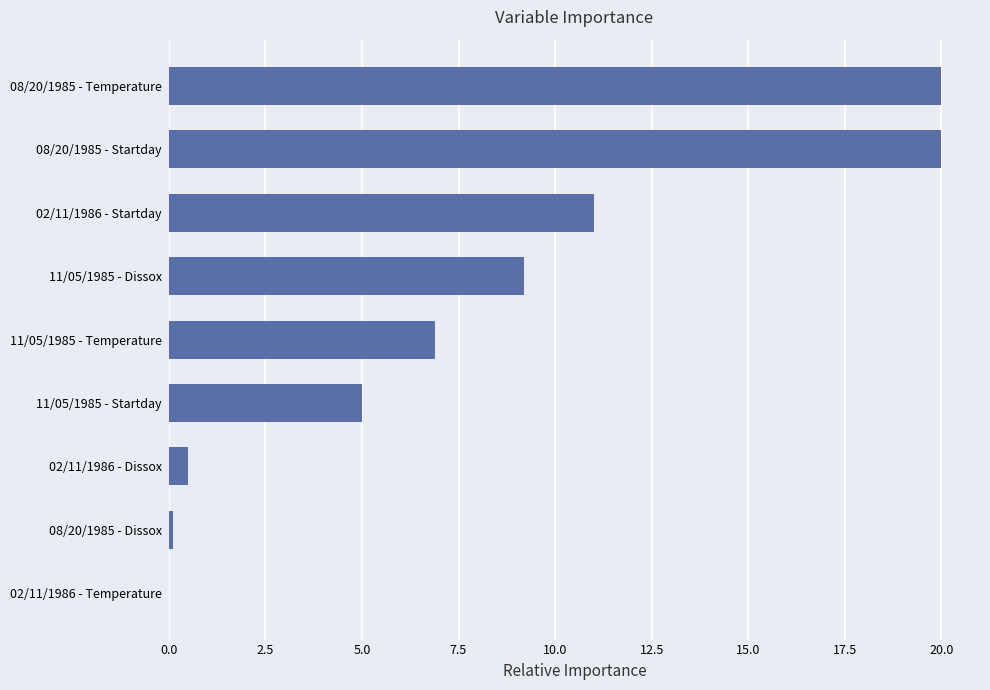

True or false: the data shows 0.5 at 02/11/1986 - Dissox.

True